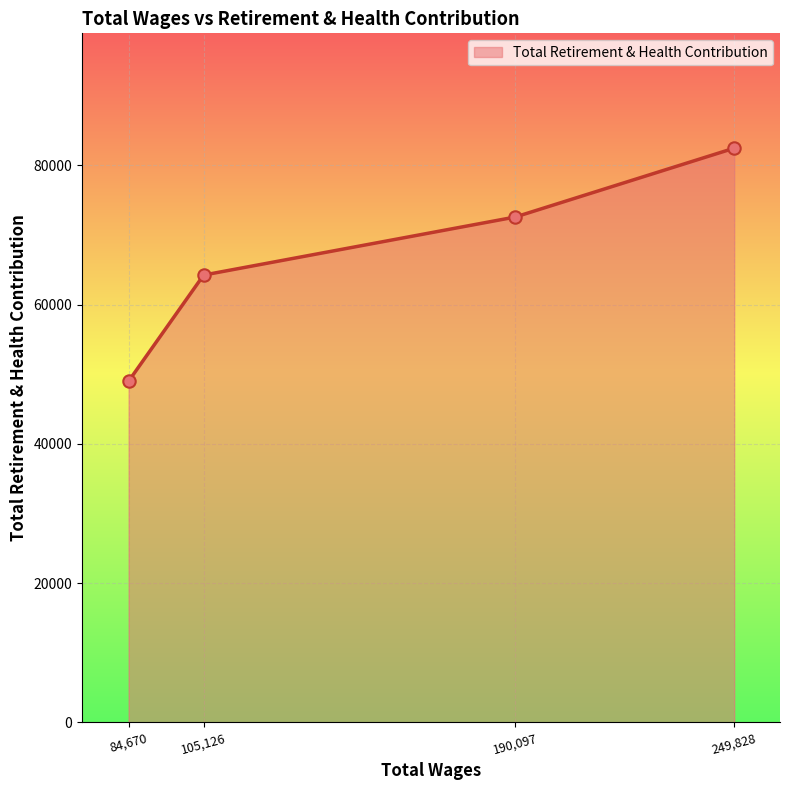

Approximately how many times larger is the value at 84,670 compared to 190,097?

0.7